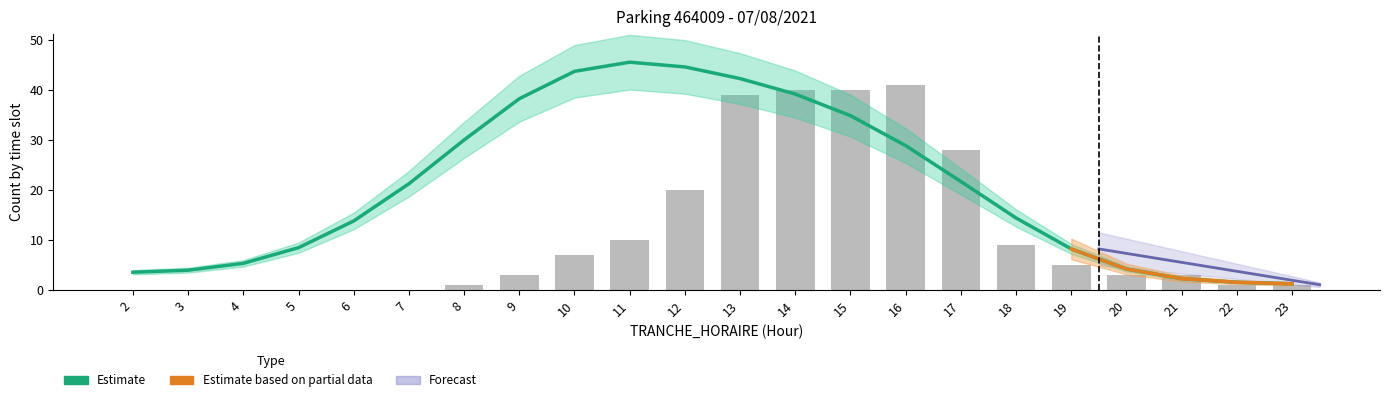

What is the spread (max minus min) of values at 6?

13.9